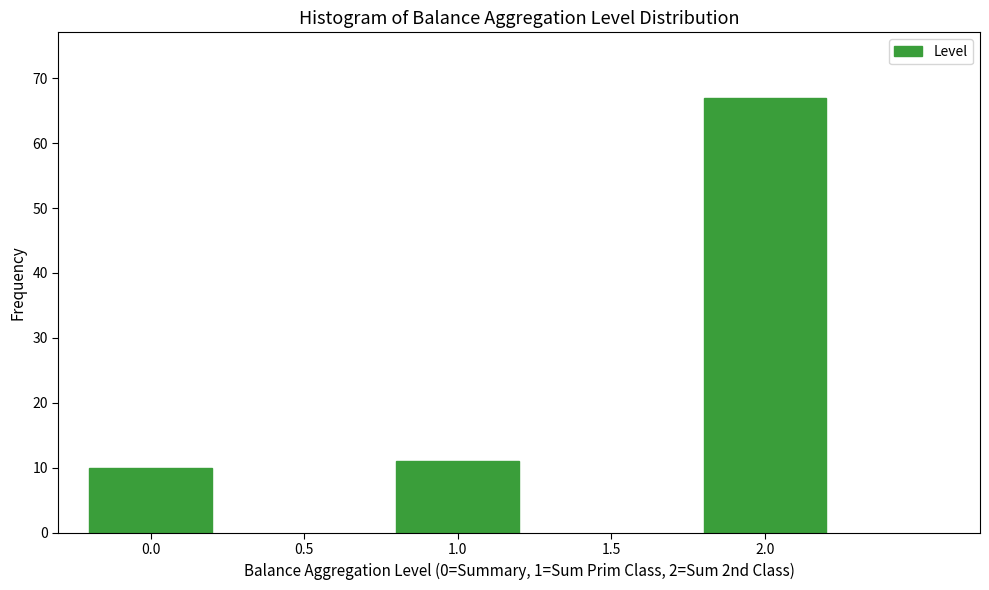

Reading right to left, what are all the values shown in this chart?

67	11	10